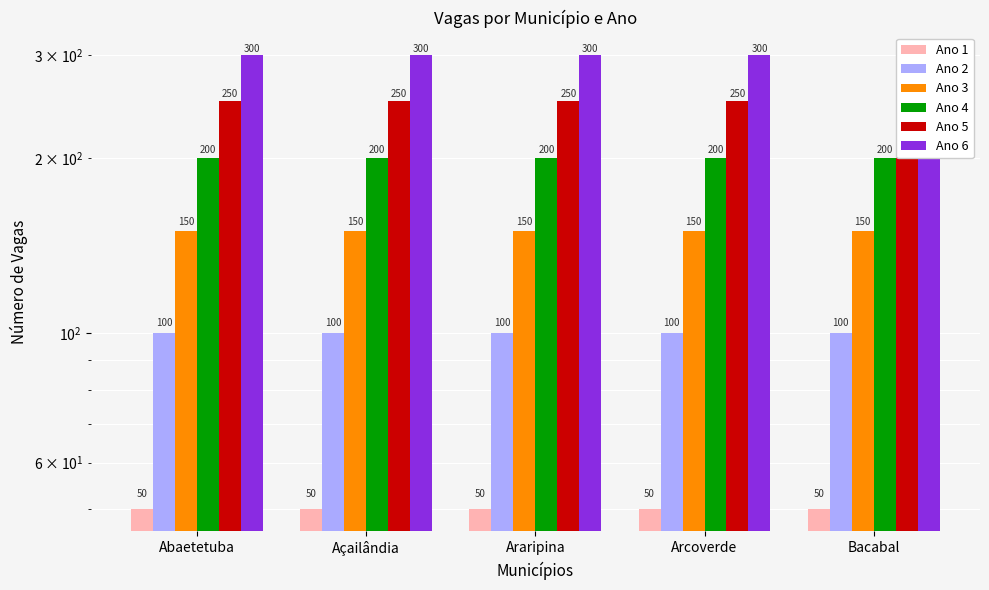

Reading left to right, extract all data points from this chart.

Ano 1: 50	50	50	50	50
Ano 2: 100	100	100	100	100
Ano 3: 150	150	150	150	150
Ano 4: 200	200	200	200	200
Ano 5: 250	250	250	250	250
Ano 6: 300	300	300	300	300